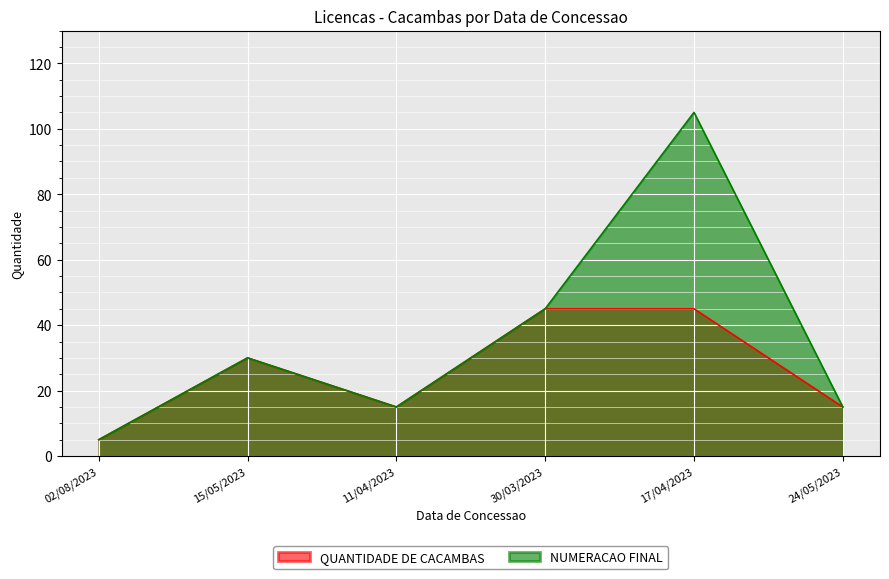

Which series has the largest total across all categories?

NUMERACAO FINAL